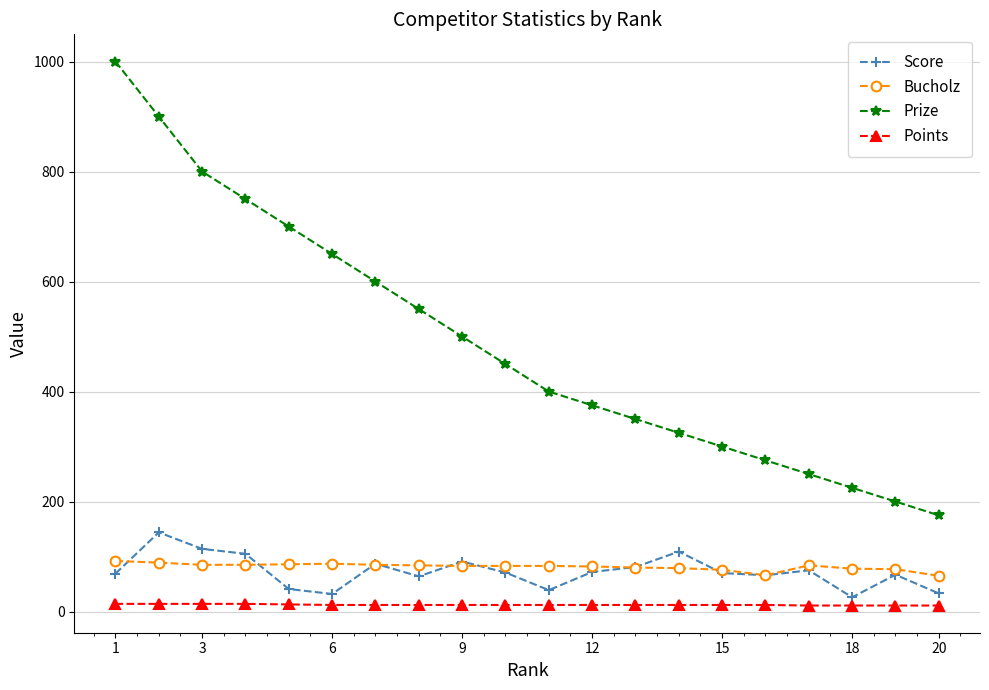

What are all the series names shown in the legend?

Score, Bucholz, Prize, Points